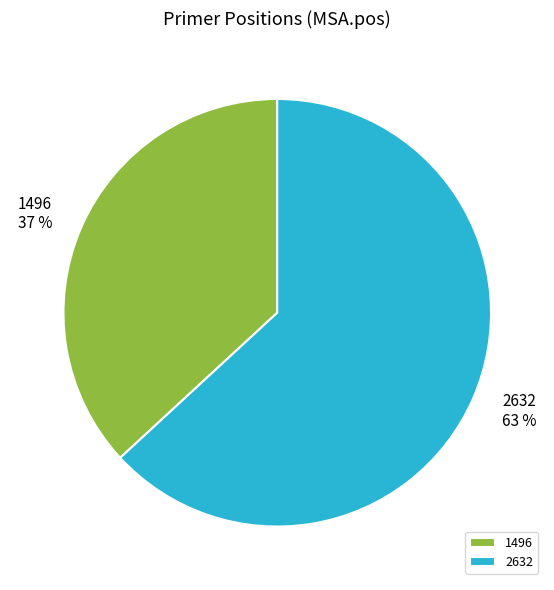

Is there a majority slice in this chart?

Yes